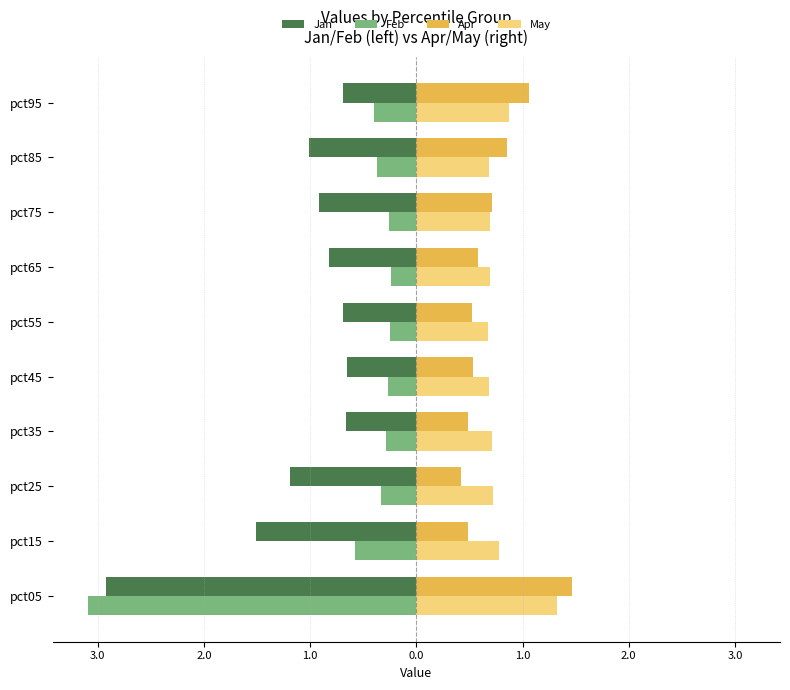

What is the value of the Feb bar at the 1st from the left?

-3.1